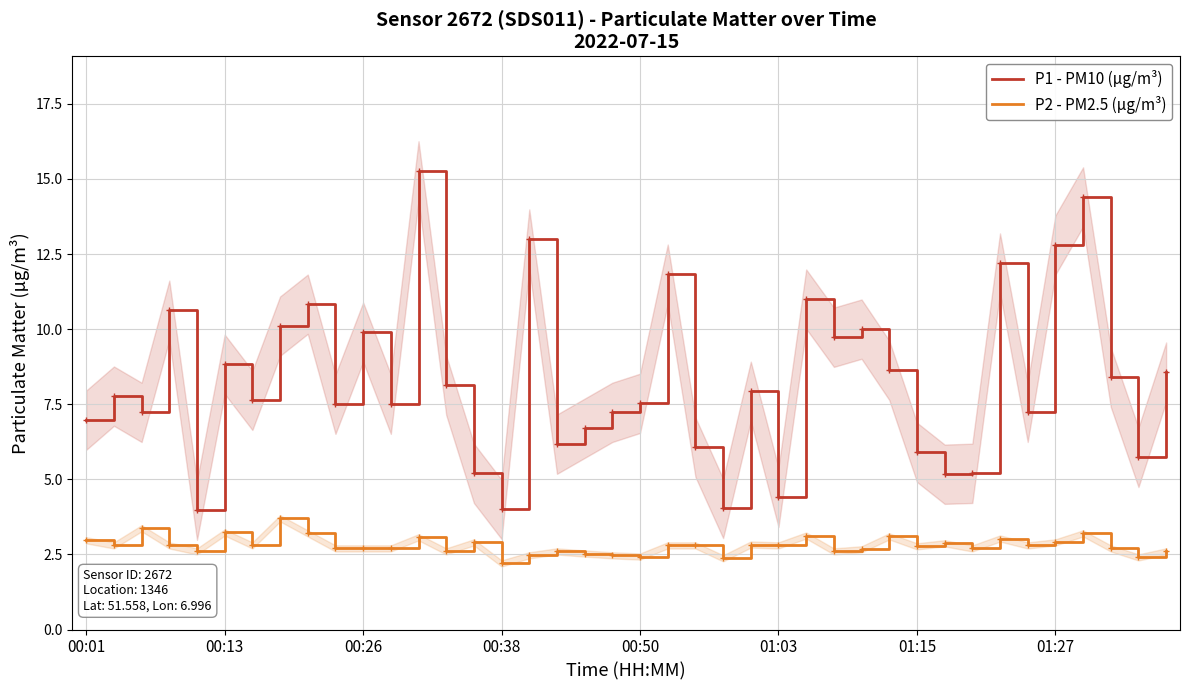

The P2 - PM2.5 (µg/m³) series shows 2.9 at 01:27. True or false?

True